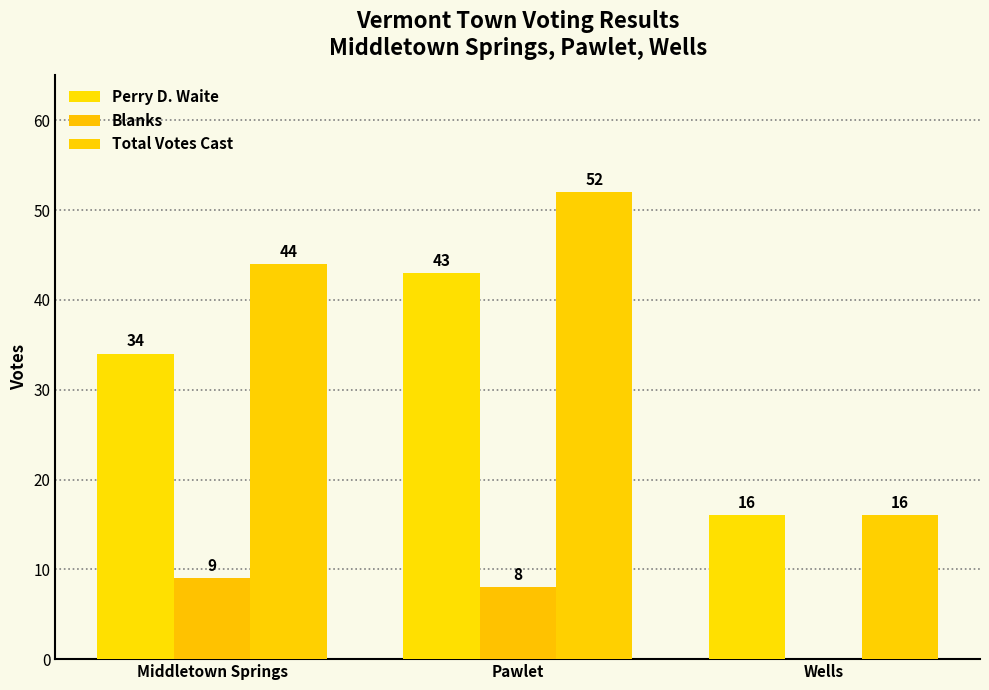

At which label does Perry D. Waite first exceed 34?

Pawlet